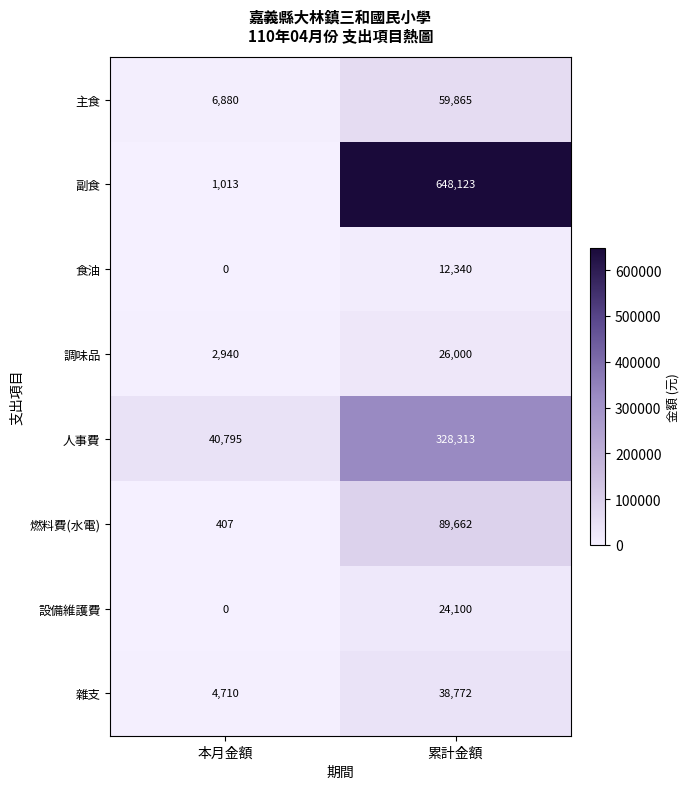

The 人事費 series shows 40795 at 本月金額. True or false?

True